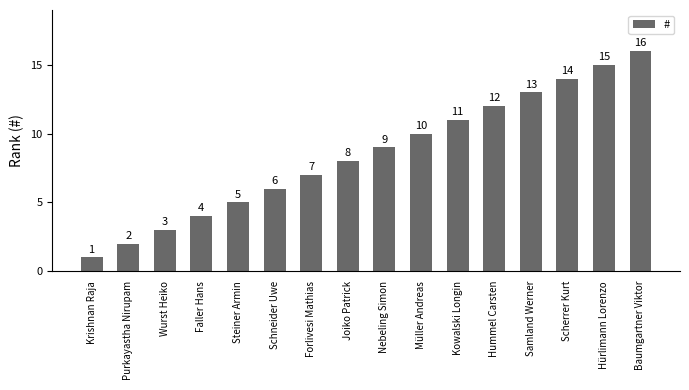

Count the number of data series in this chart.

1